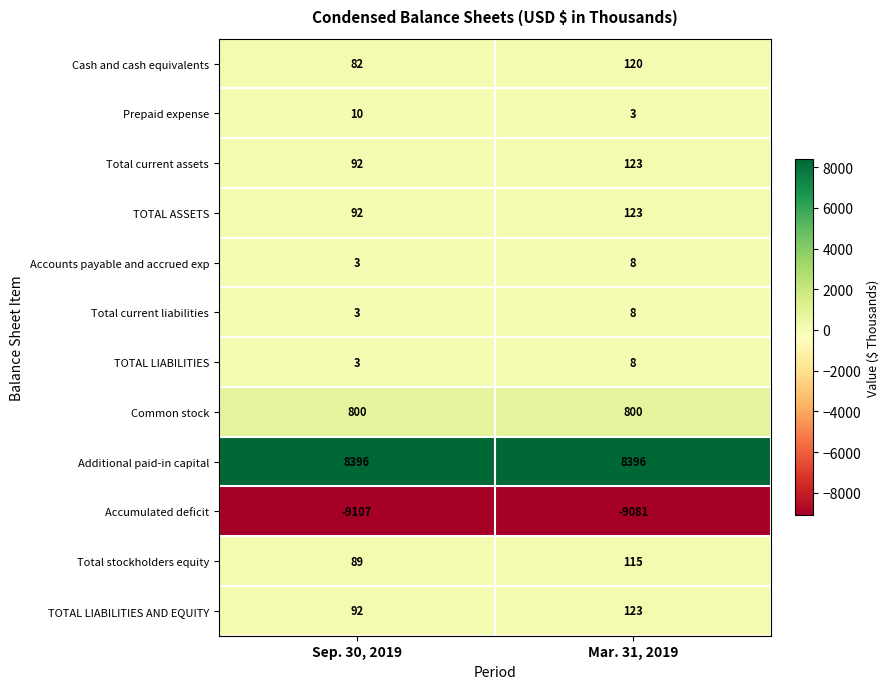

What value does the Common stock series have at Mar. 31, 2019?

800